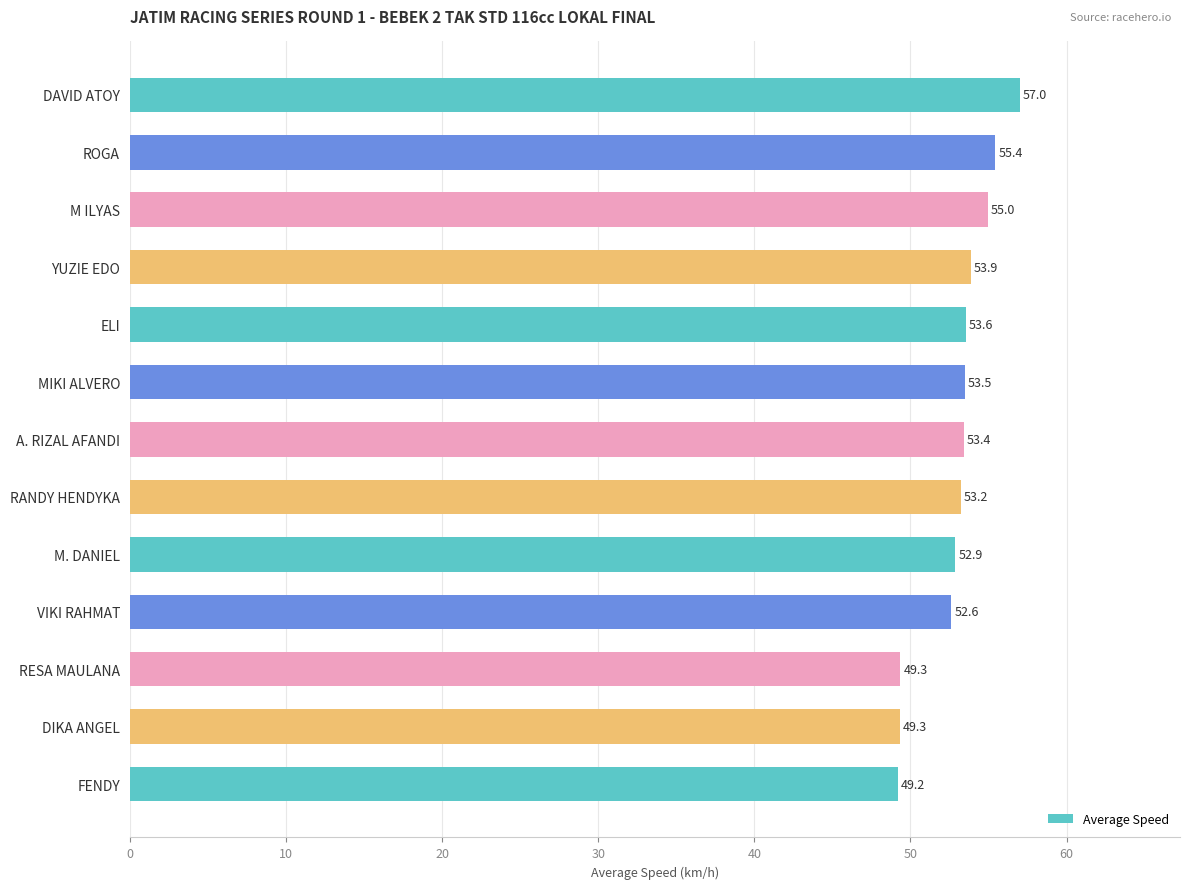

What is the difference between the maximum and minimum values?

7.8